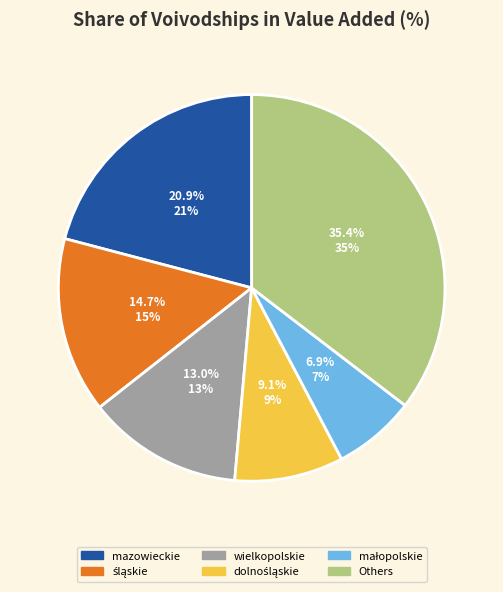

Is there any slice that represents more than half of the pie?

No